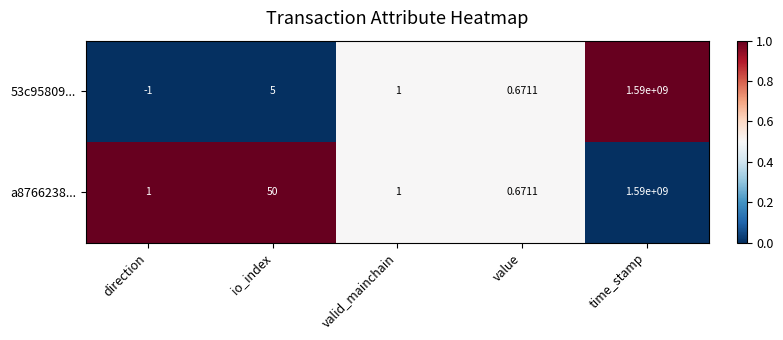

Which category has the highest value in the a8766238... series?

time_stamp